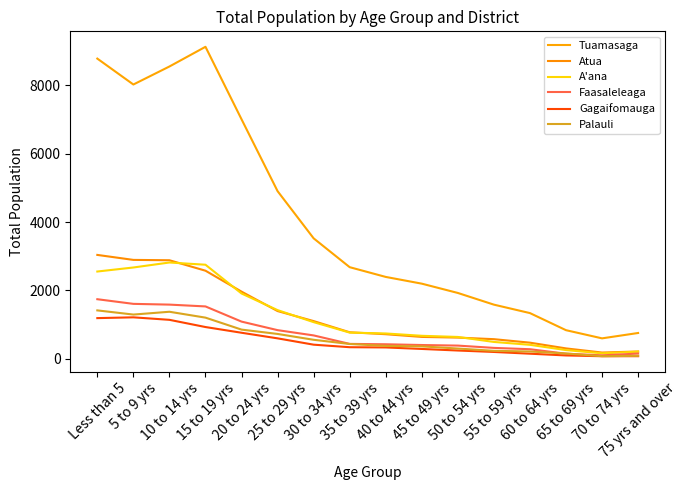

At which category is the sum across all series the highest?

Less than 5